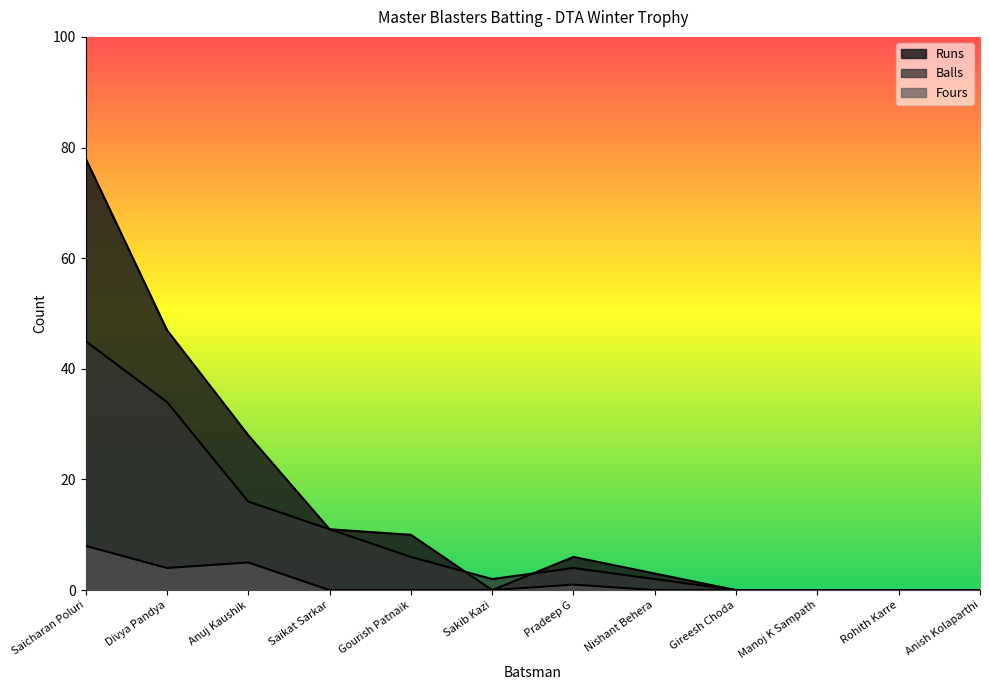

Which series has the largest range (max minus min)?

Runs